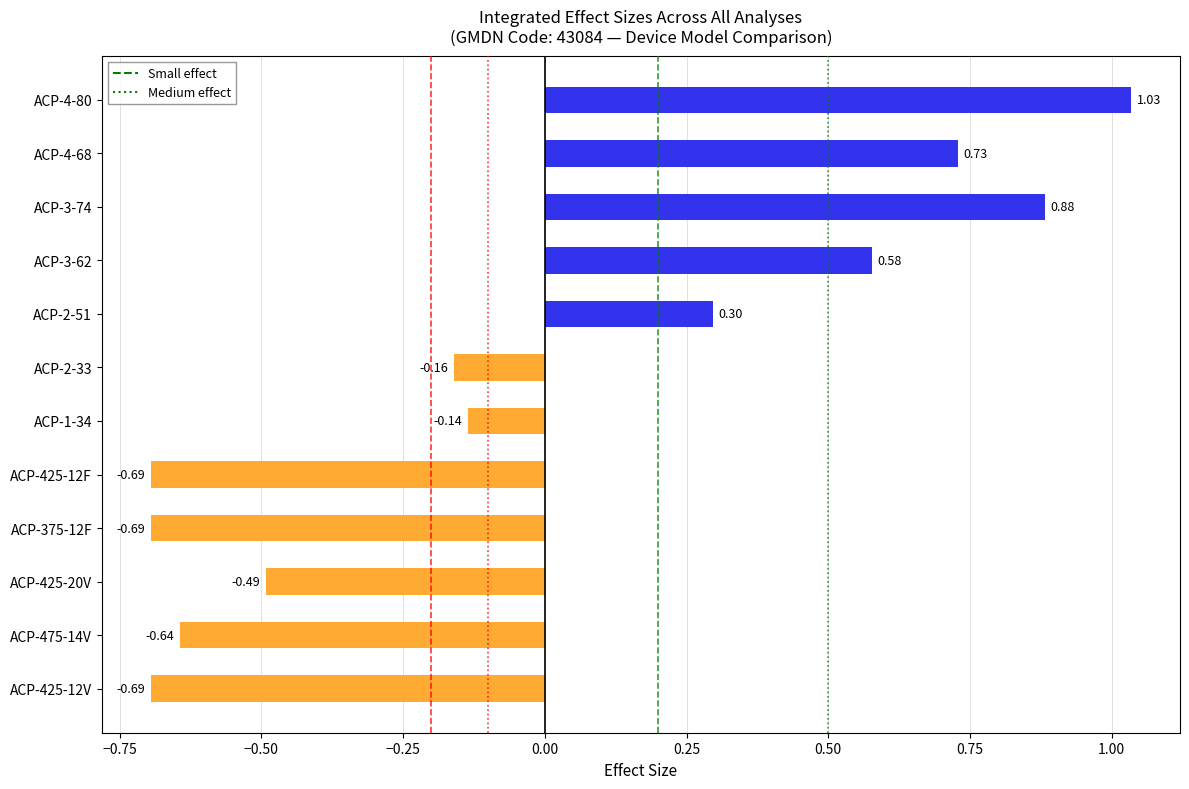

What is the difference between the values at ACP-475-14V and ACP-3-74?

1.5